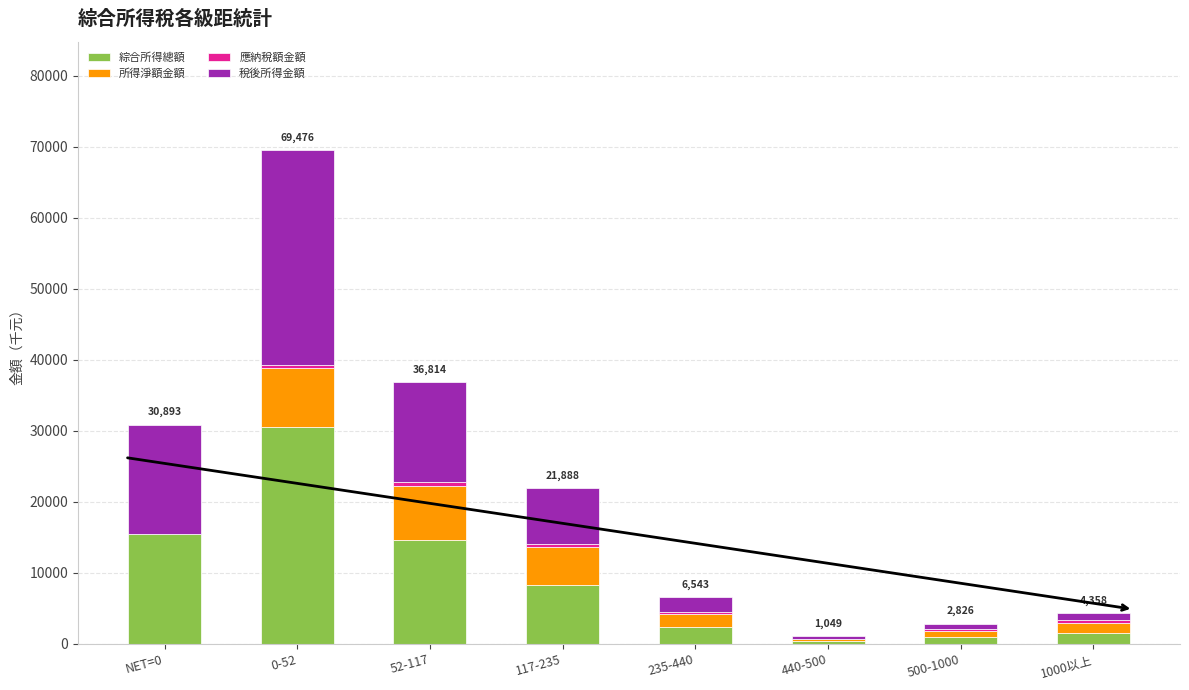

Are the bars horizontal?

No